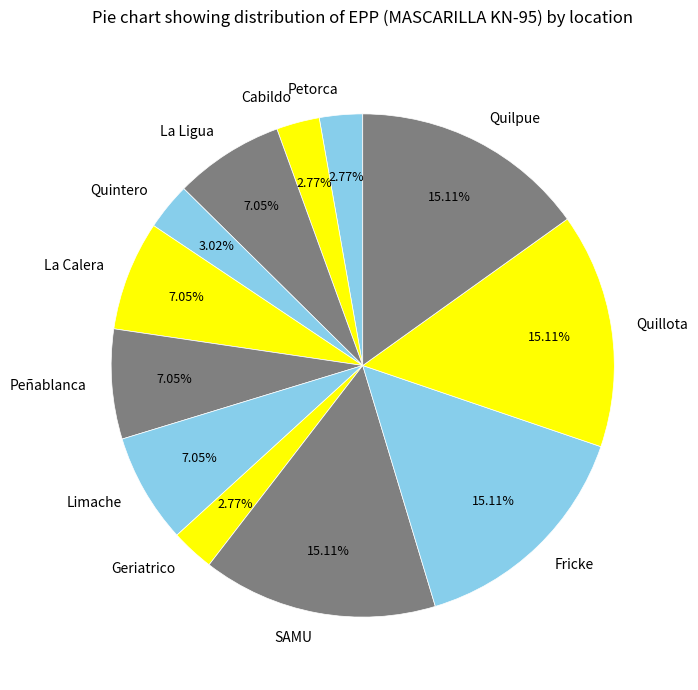

To the nearest percent, what portion does SAMU represent?

15%